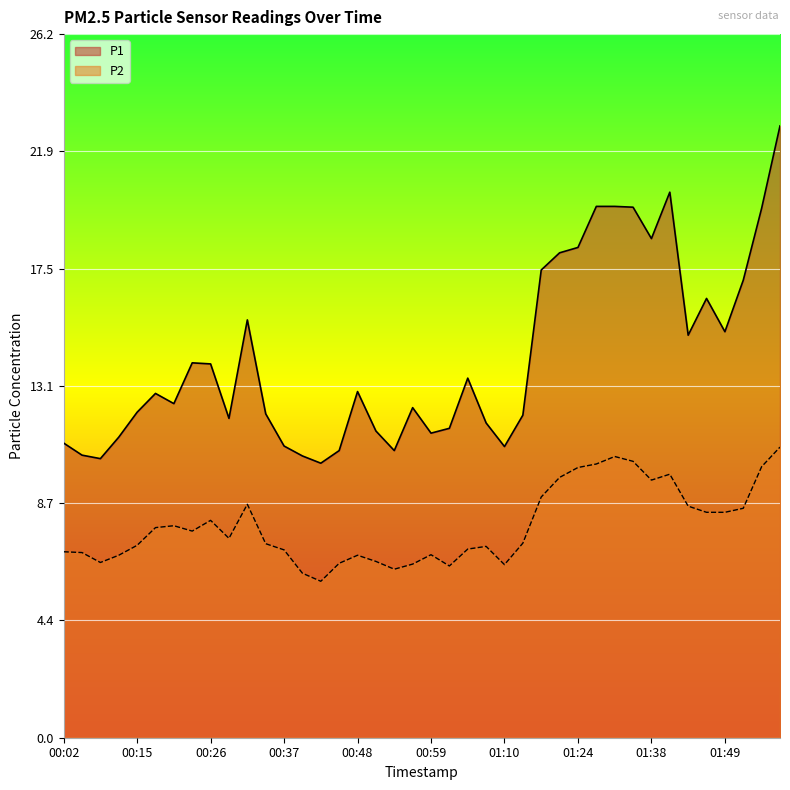

Is the value of P2 at 00:43 greater than the value of P1 at 00:21?

No